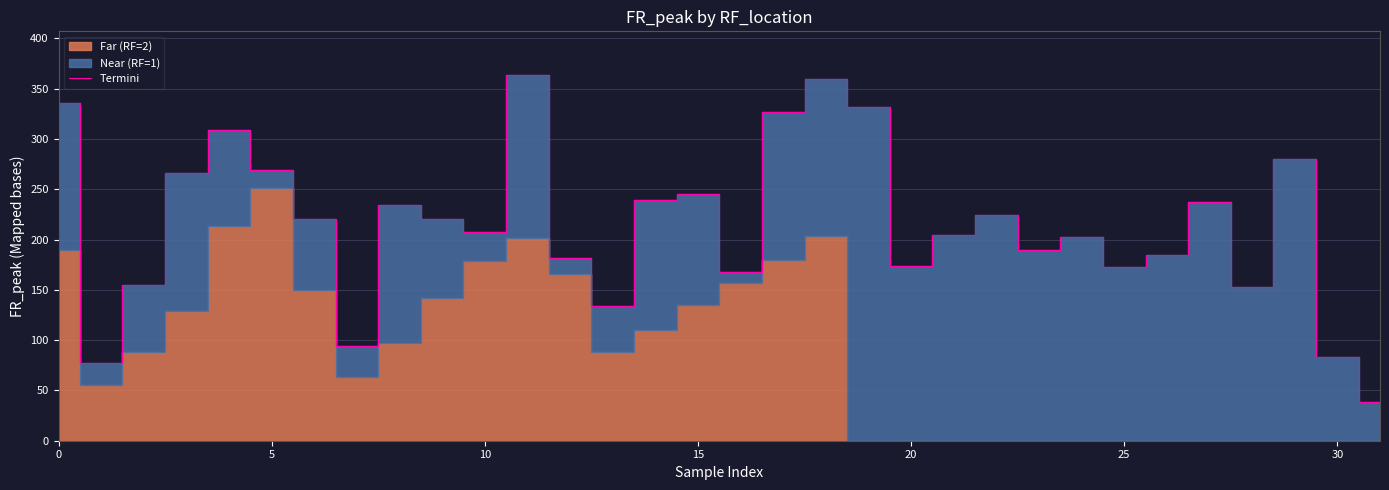

What is the smallest value displayed?

38.2